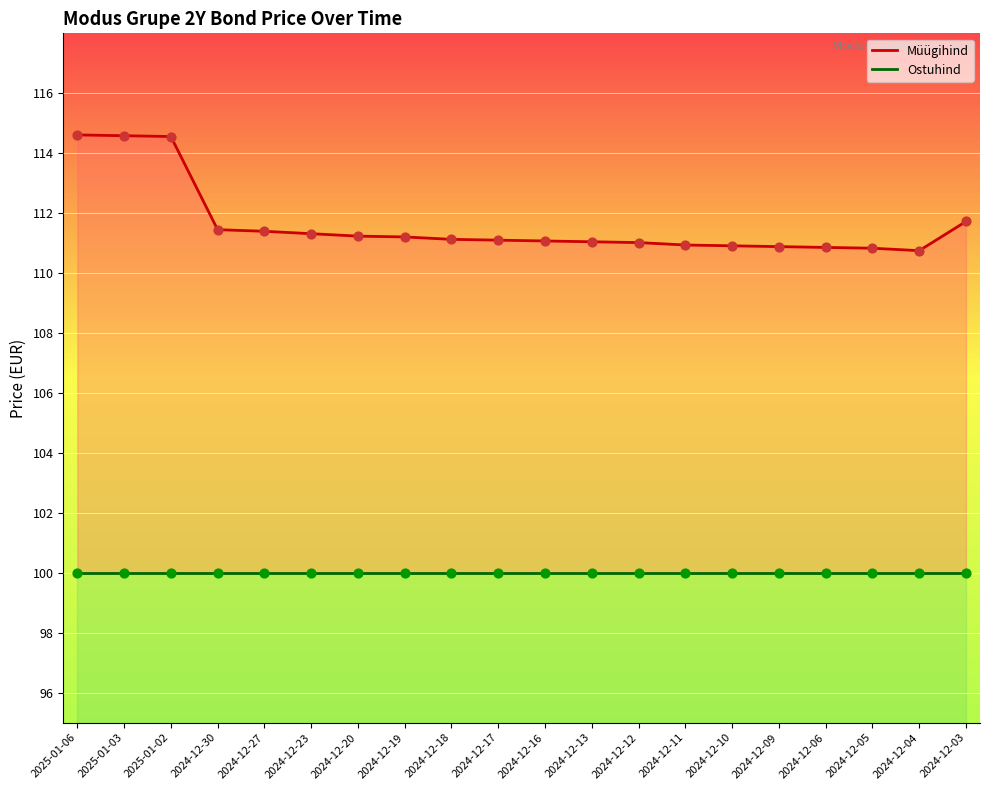

At which category is the sum across all series the highest?

2025-01-06